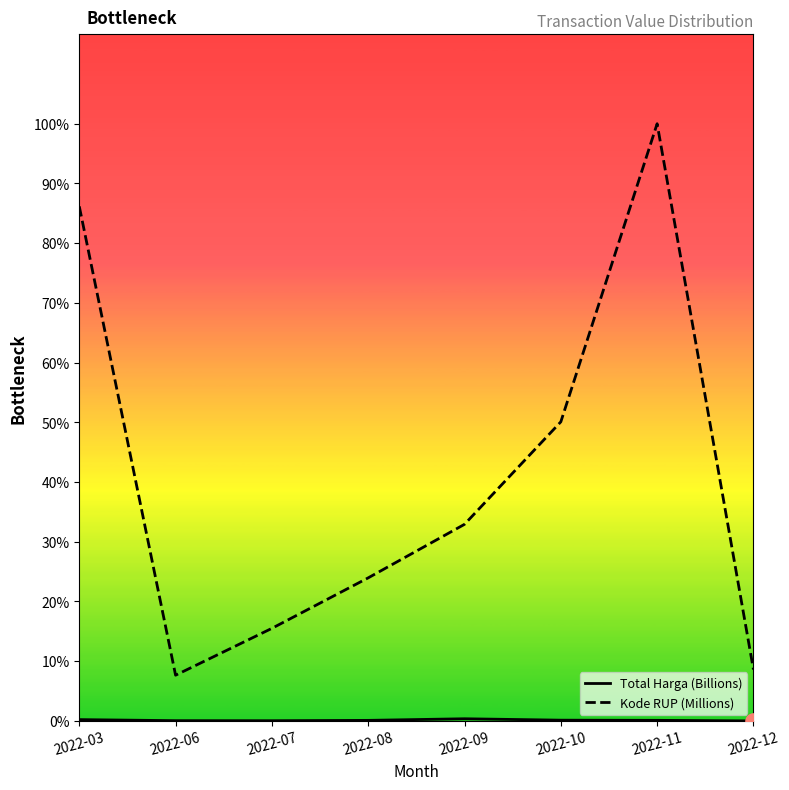

Which series has the widest spread of Y values?

Kode RUP (Millions)